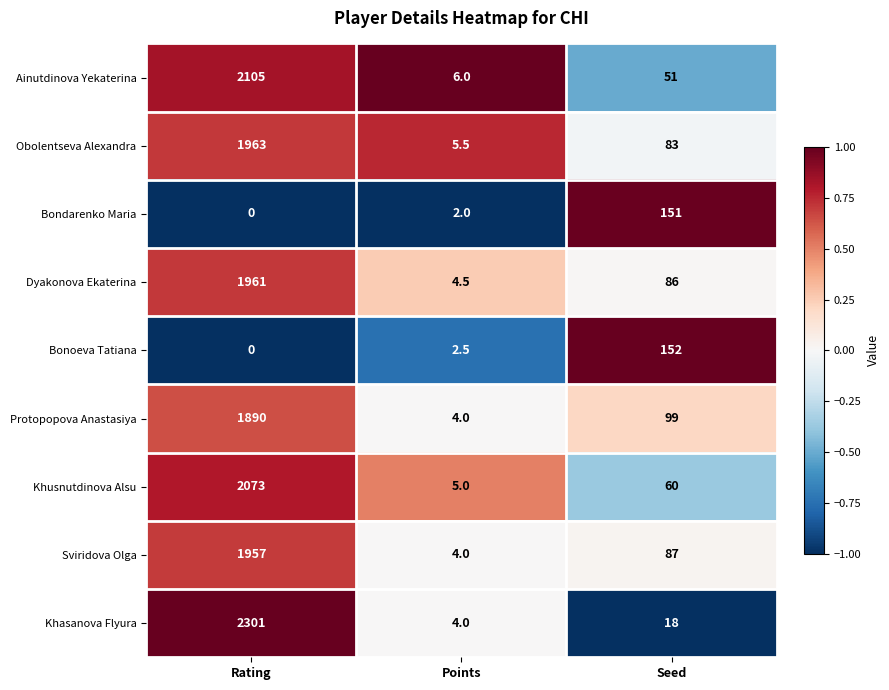

The Dyakonova Ekaterina series shows 22.6 at Seed. True or false?

False